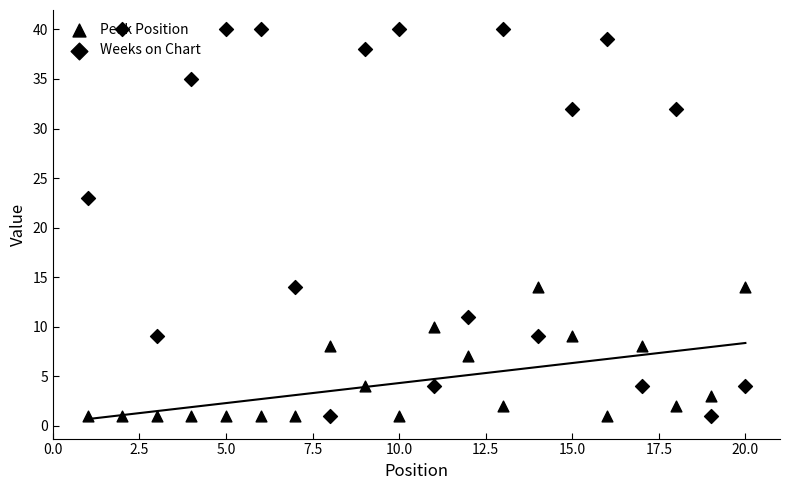

Is the value of Weeks on Chart at 20.0 greater than the value of Peak Position at 2.5?

Yes